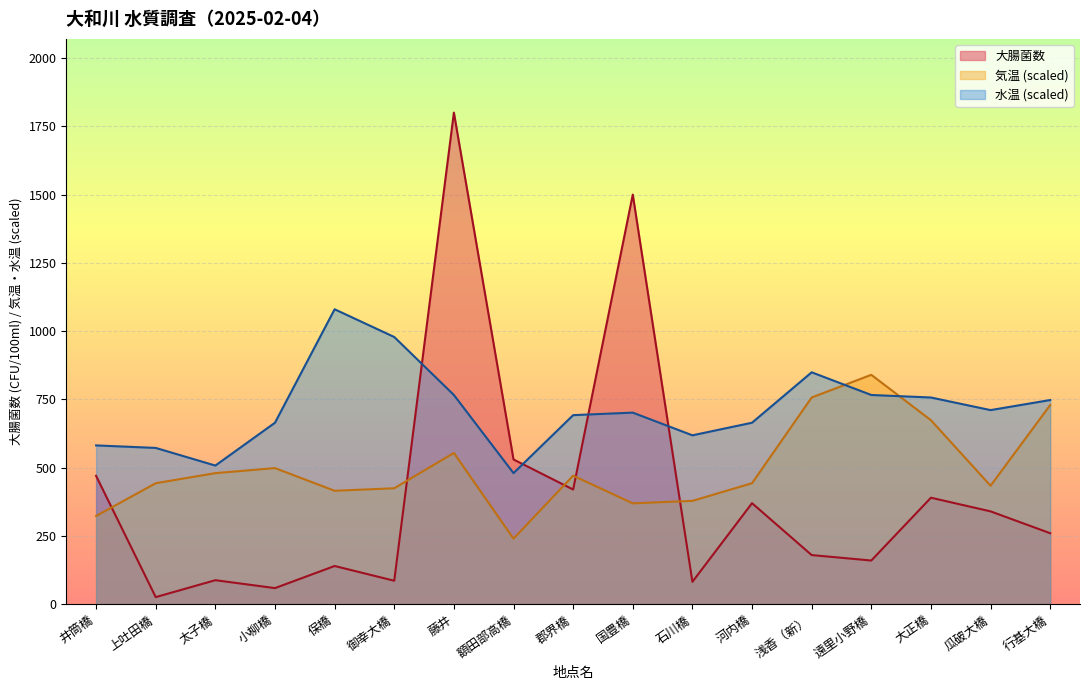

At which label does 水温 reach its minimum?

額田部高橋